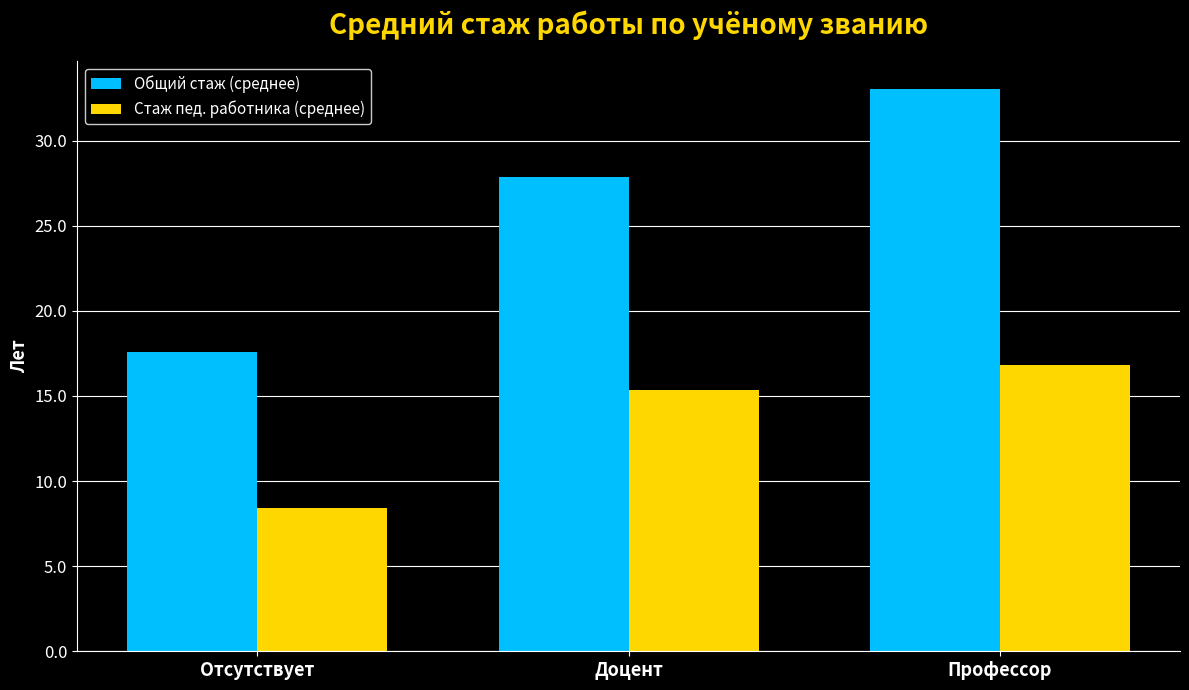

Rank the series by their maximum value, from highest to lowest.

Общий стаж (среднее), Стаж пед. работника (среднее)